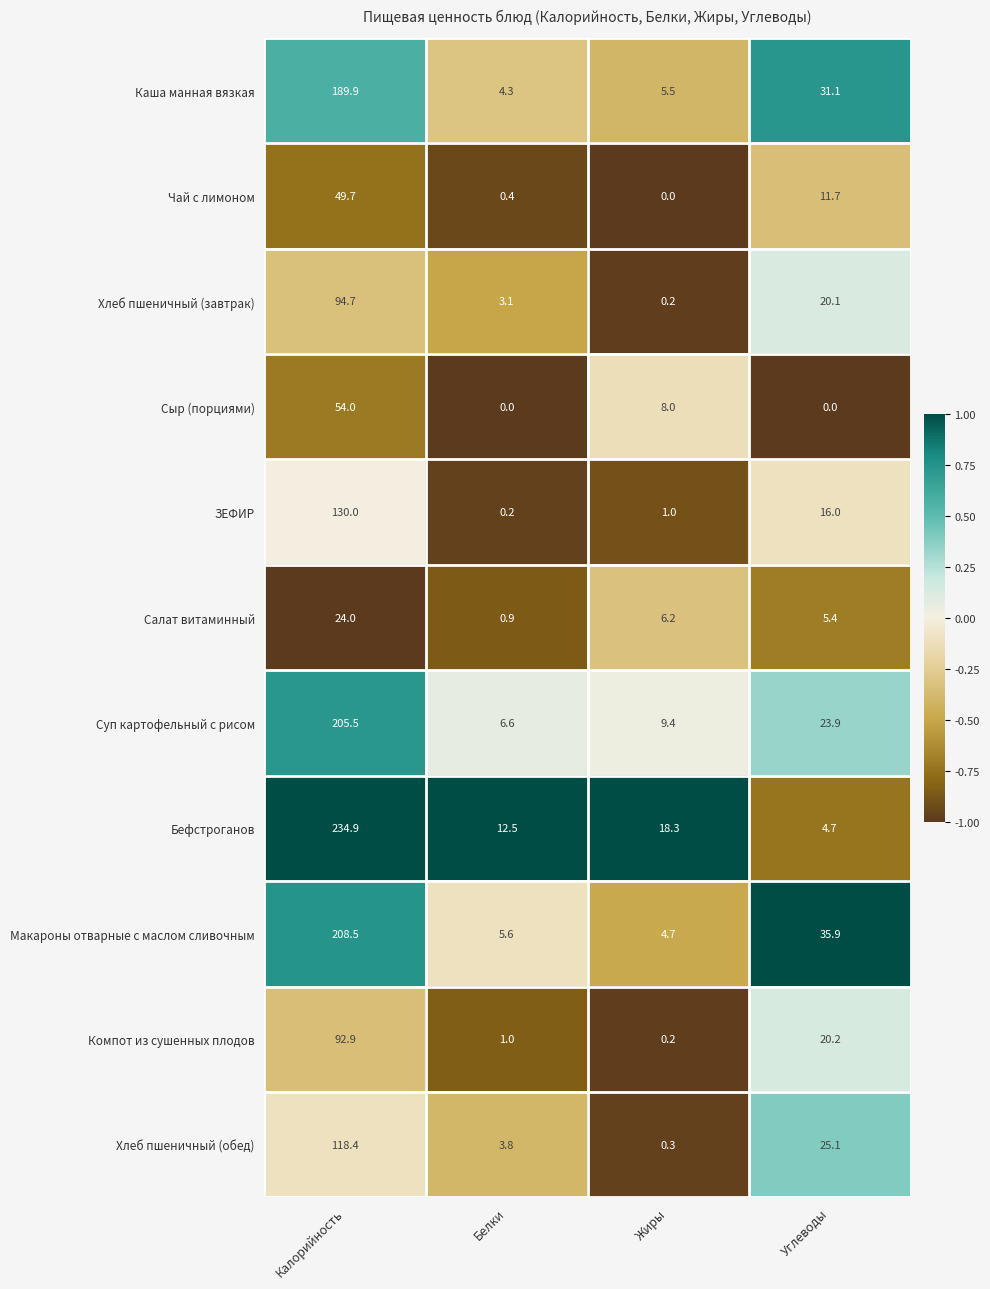

True or false: Чай с лимоном has a value of 18.7 at Углеводы.

False